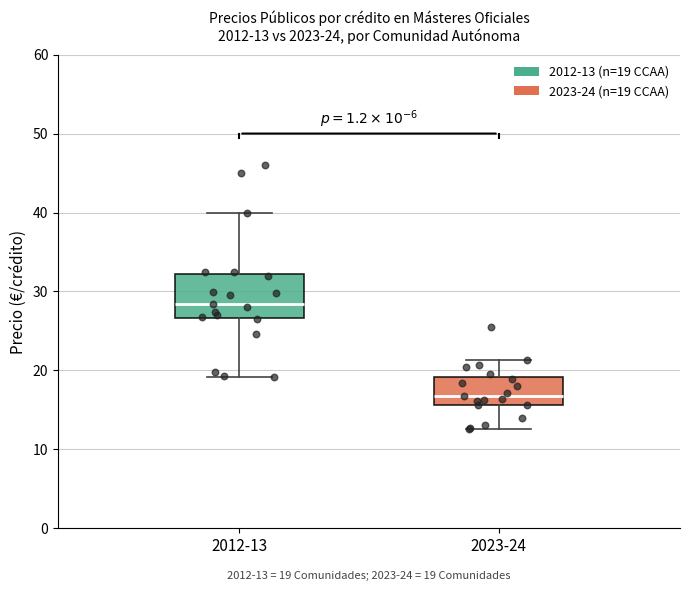

Which box is the tallest, from its lower edge to its upper edge?

2012-13